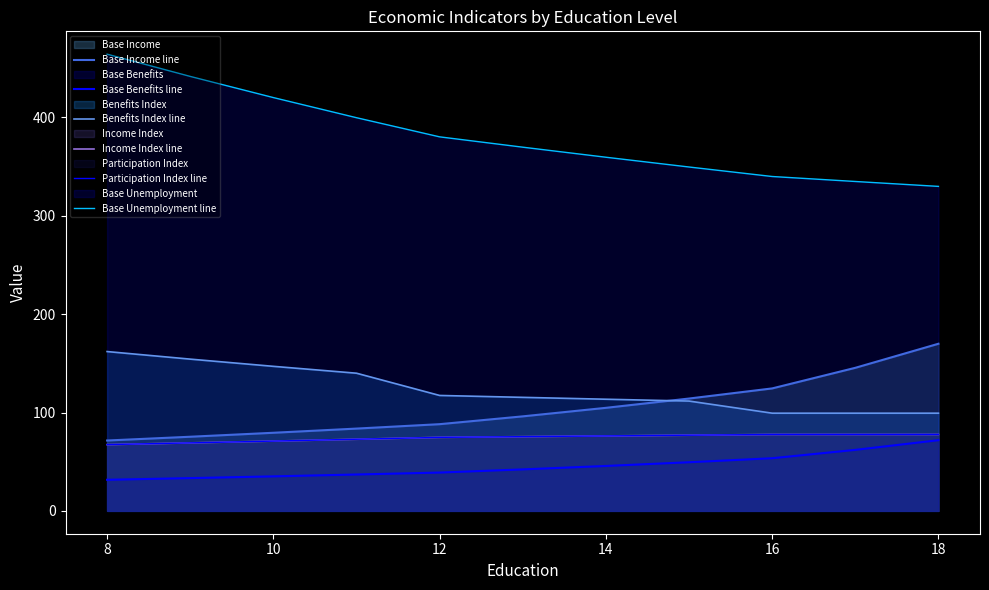

Does the chart display data point markers on the line(s)?

No